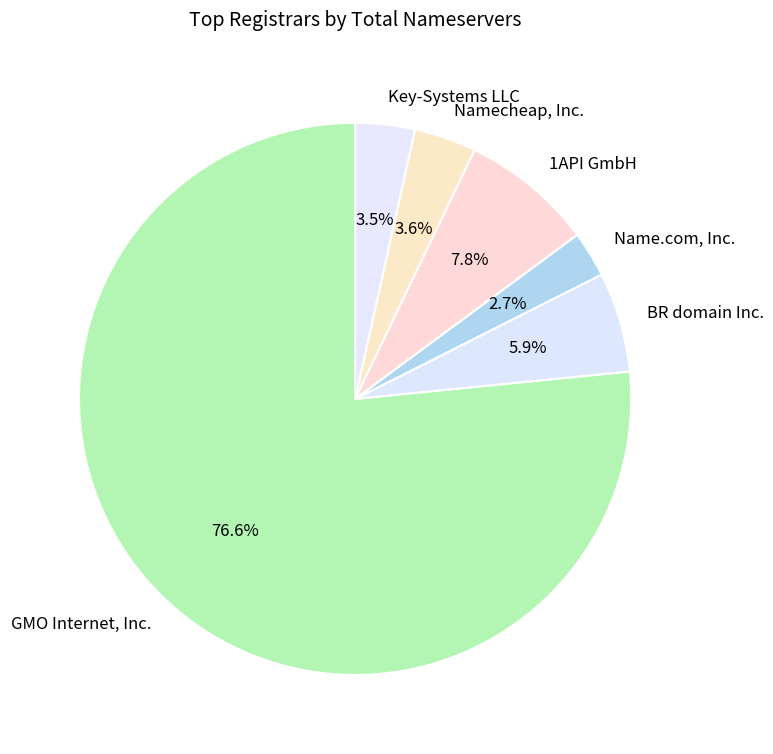

Which has a higher value, GMO Internet, Inc. or Name.com, Inc.?

GMO Internet, Inc.